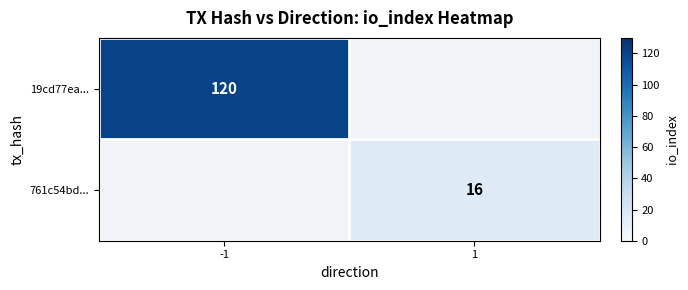

Which label corresponds to the largest value in the chart?

-1